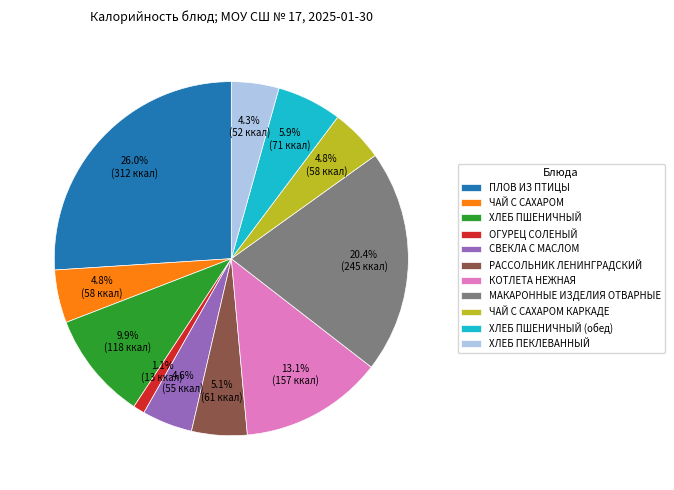

What is the ratio of the value at ПЛОВ ИЗ ПТИЦЫ to the value at ЧАЙ С САХАРОМ КАРКАДЕ?

5.4